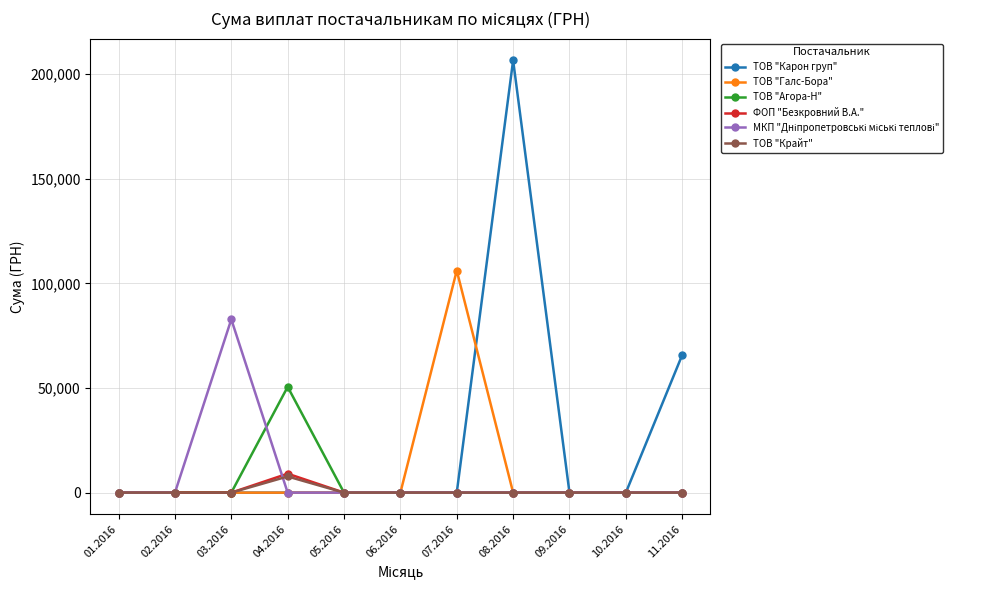

What is the highest value of the ТОВ "Крайт" series?

7730.8